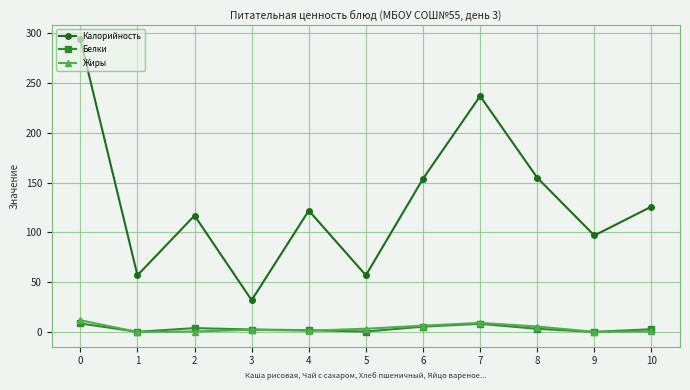

What is the maximum value shown in the chart?

294.0